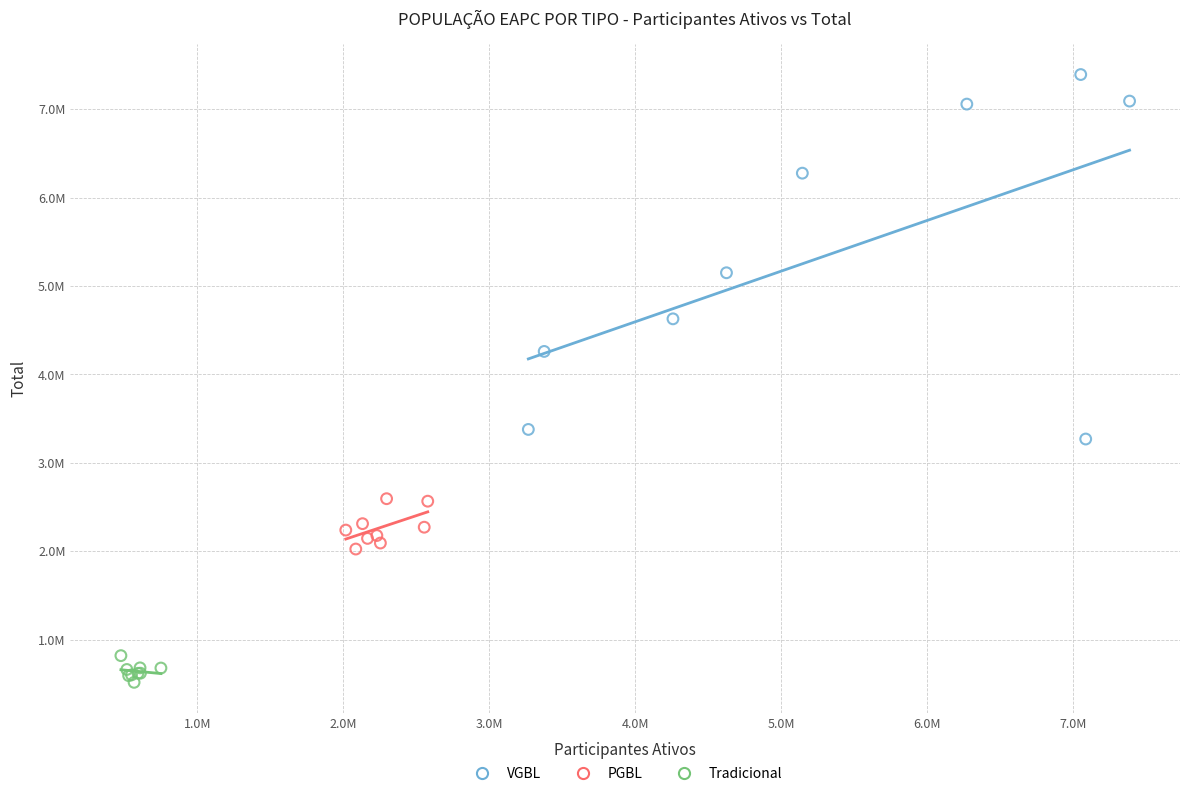

What are all the series names shown in the legend?

VGBL, PGBL, Tradicional